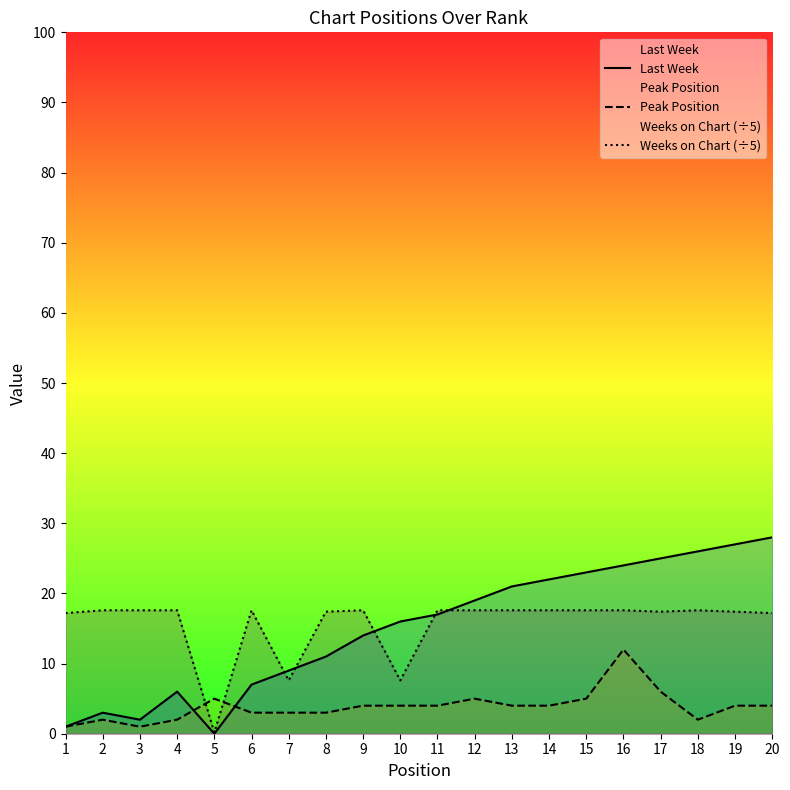

How many interior local peaks does the Last Week series have?

2